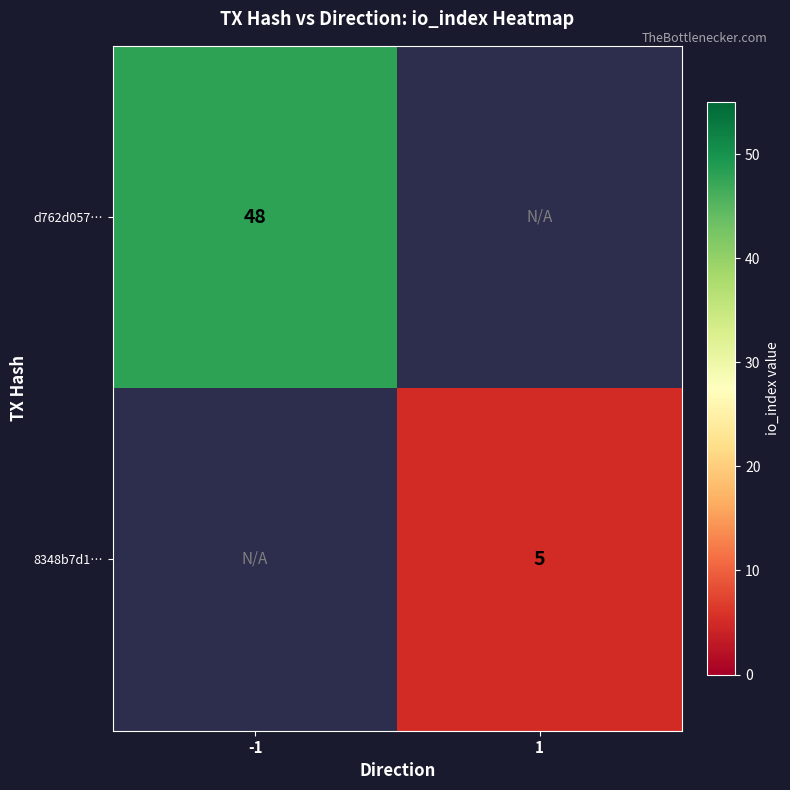

At which category does the chart reach its minimum across all series?

1